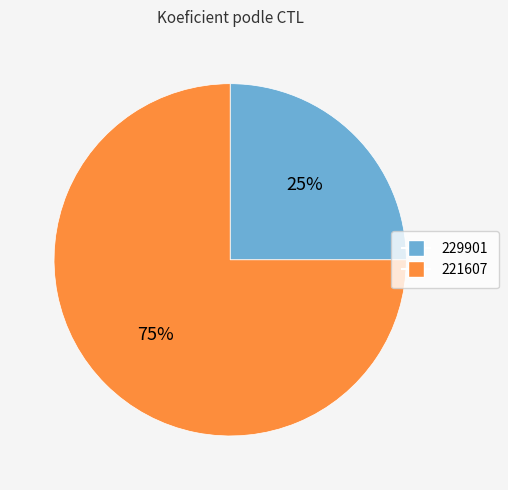

Does 229901 account for over 50% of the chart?

No